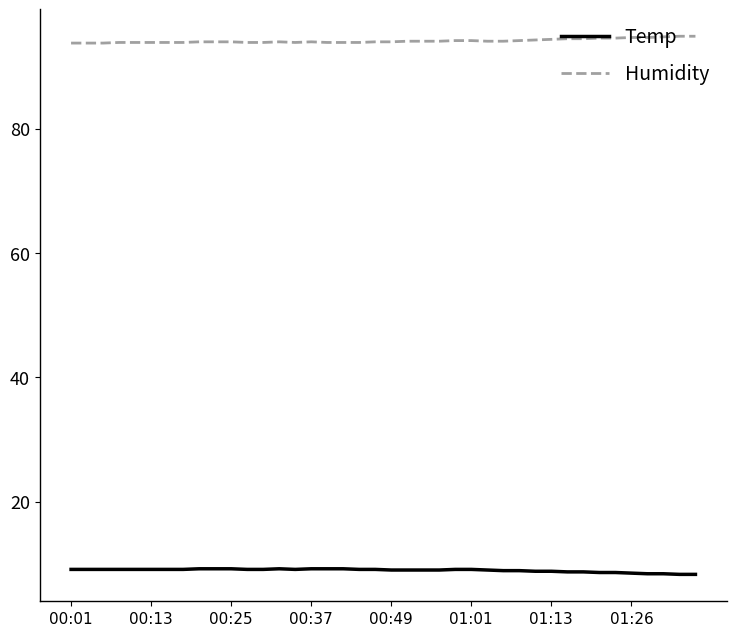

Does the chart display data point markers on the line(s)?

No